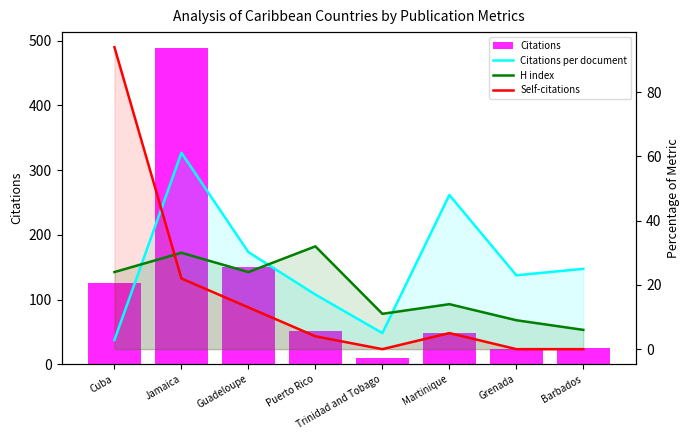

True or false: Citations has a value of 15.7 at Trinidad and Tobago.

False